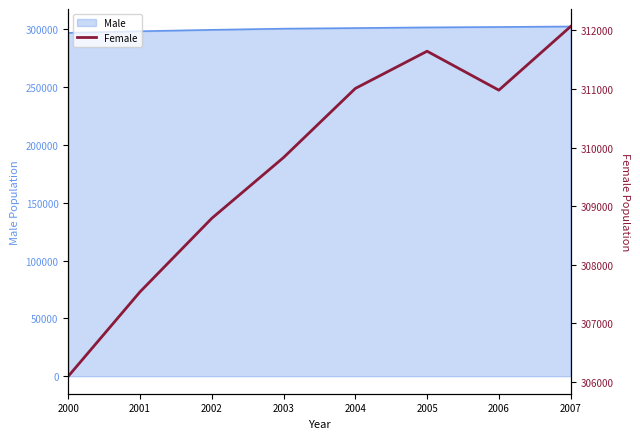

Does the chart display data point markers on the line(s)?

No